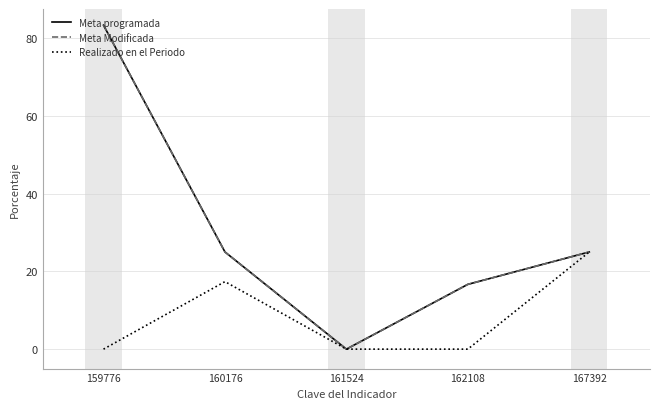

Does the chart display data point markers on the line(s)?

No